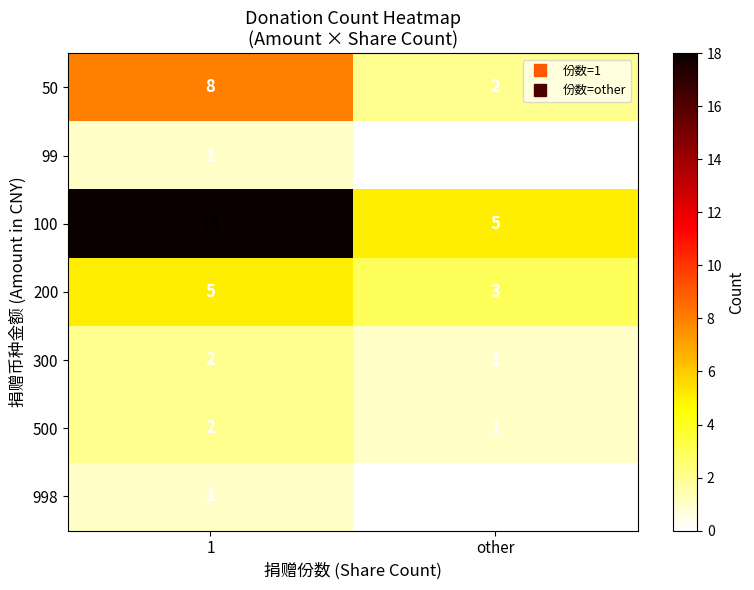

Which category has the lowest value in the 200 series?

other